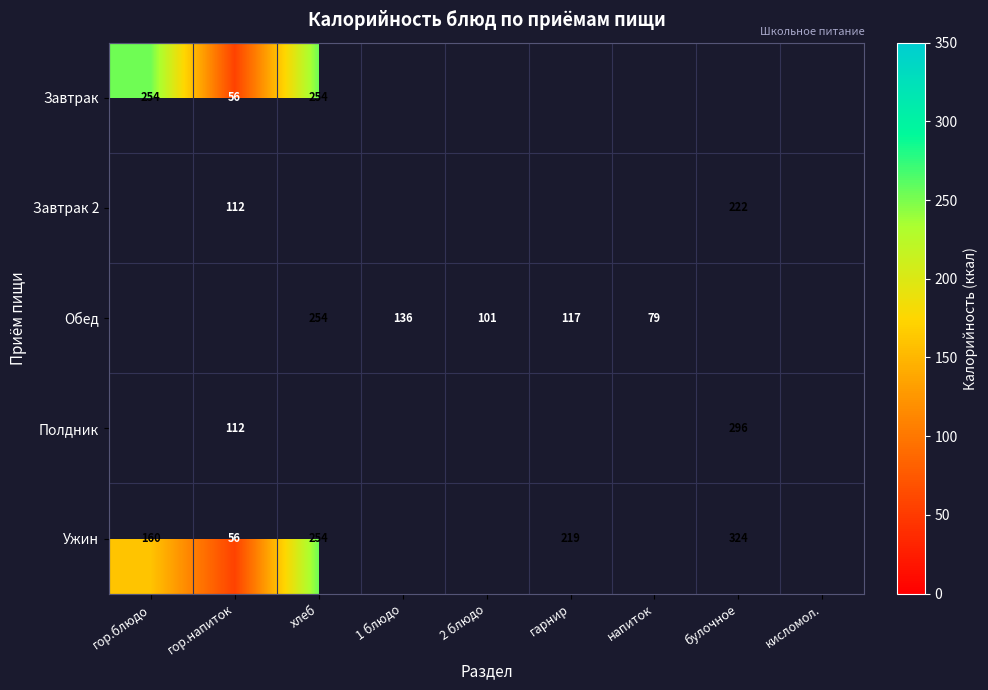

True or false: Обед has a value of 117 at гарнир.

True